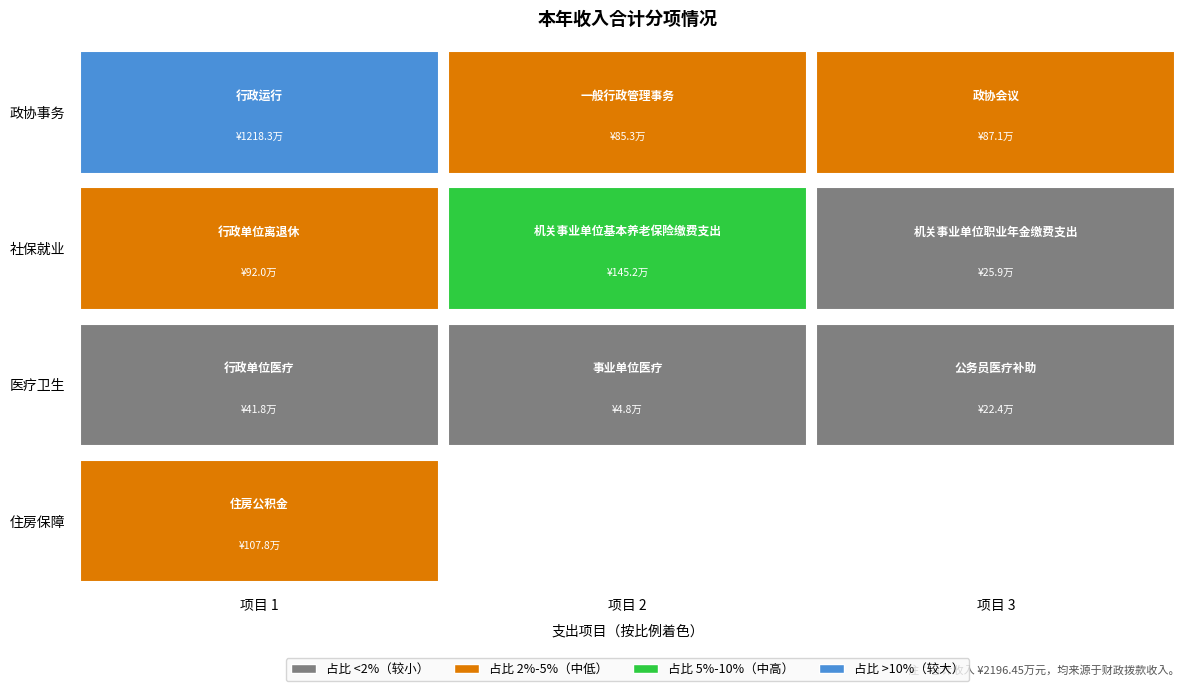

The chart shows a value of 417694.9 at 行政单位医疗. True or false?

True